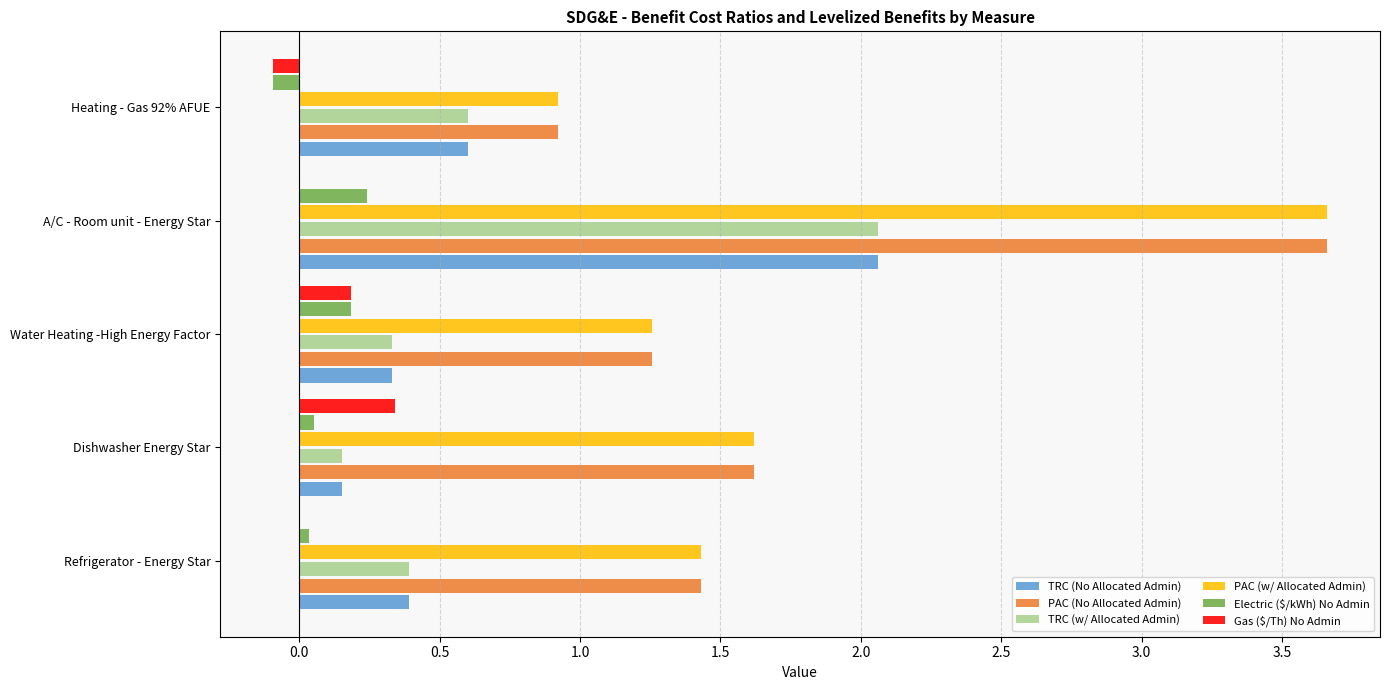

How many distinct data groups are displayed?

6